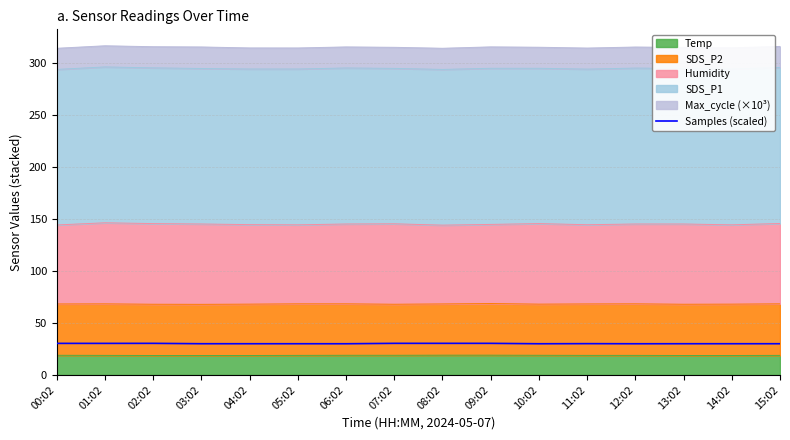

What is the label of the 2nd point from the left?

01:02